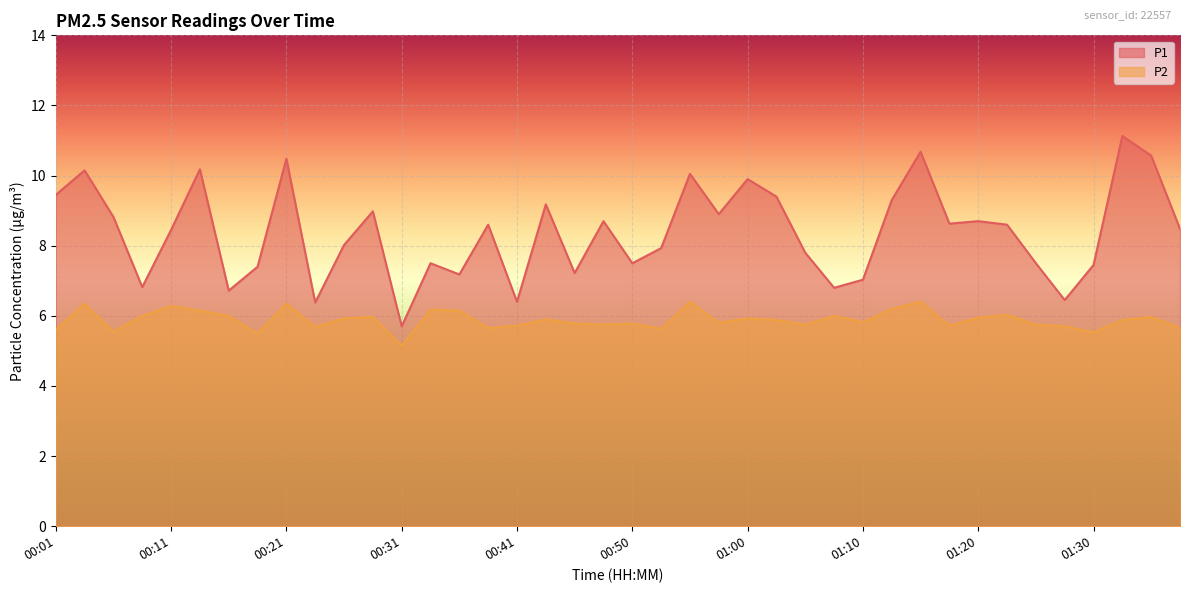

Is the value of P1 at 00:50 greater than the value of P2 at 00:16?

Yes